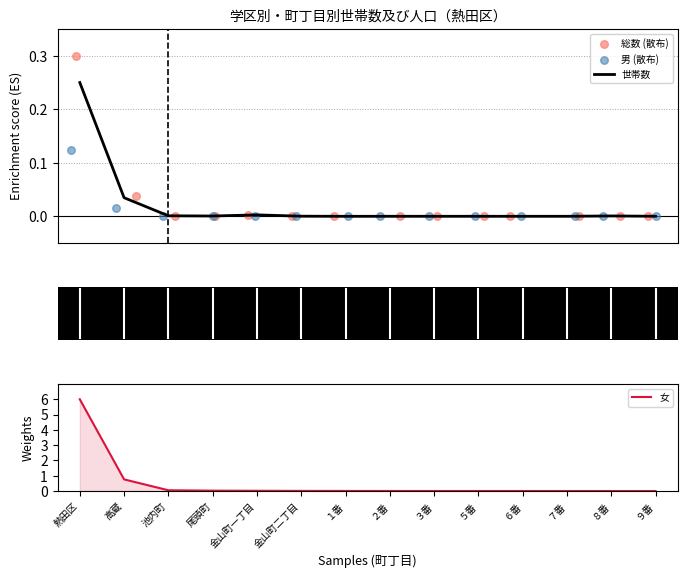

Which series reaches the minimum Y coordinate?

男 (散布)